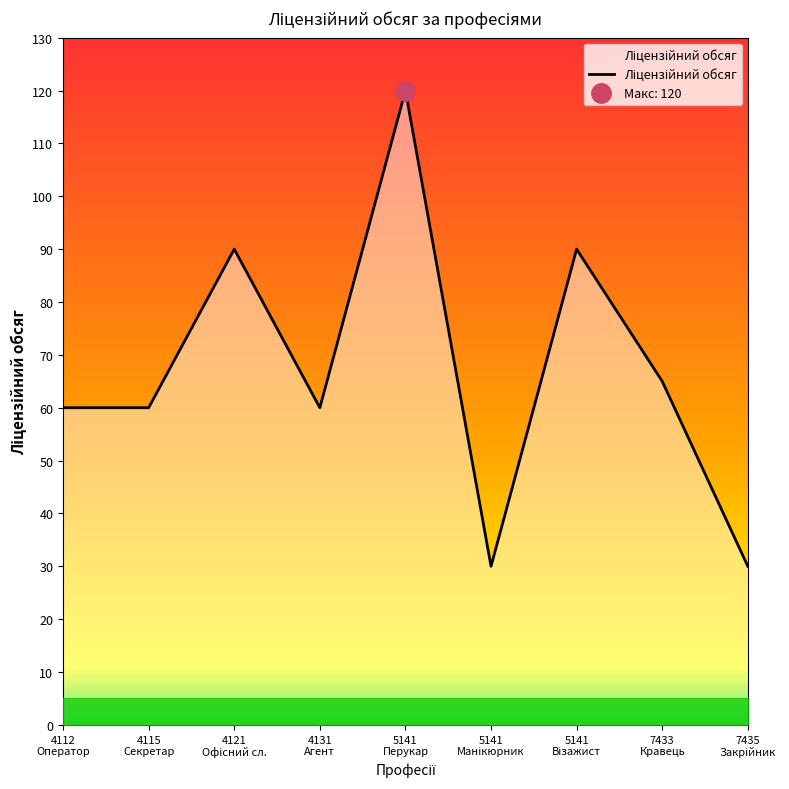

What is the value of the 5th point from the left?

120